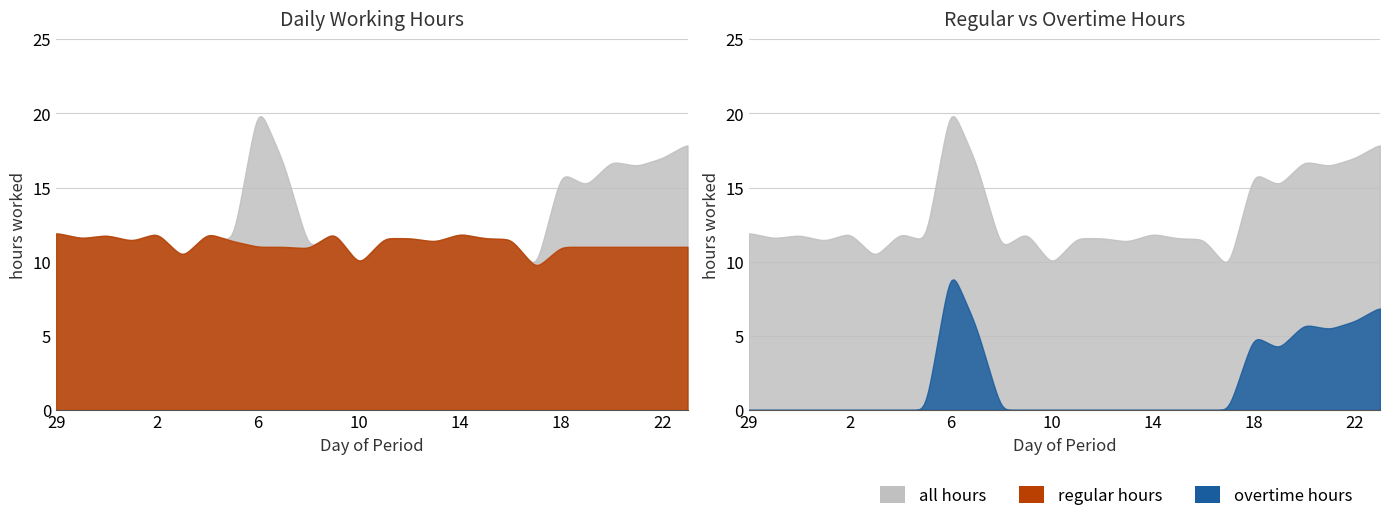

What is the sum of all Regular Hours values?

291.9